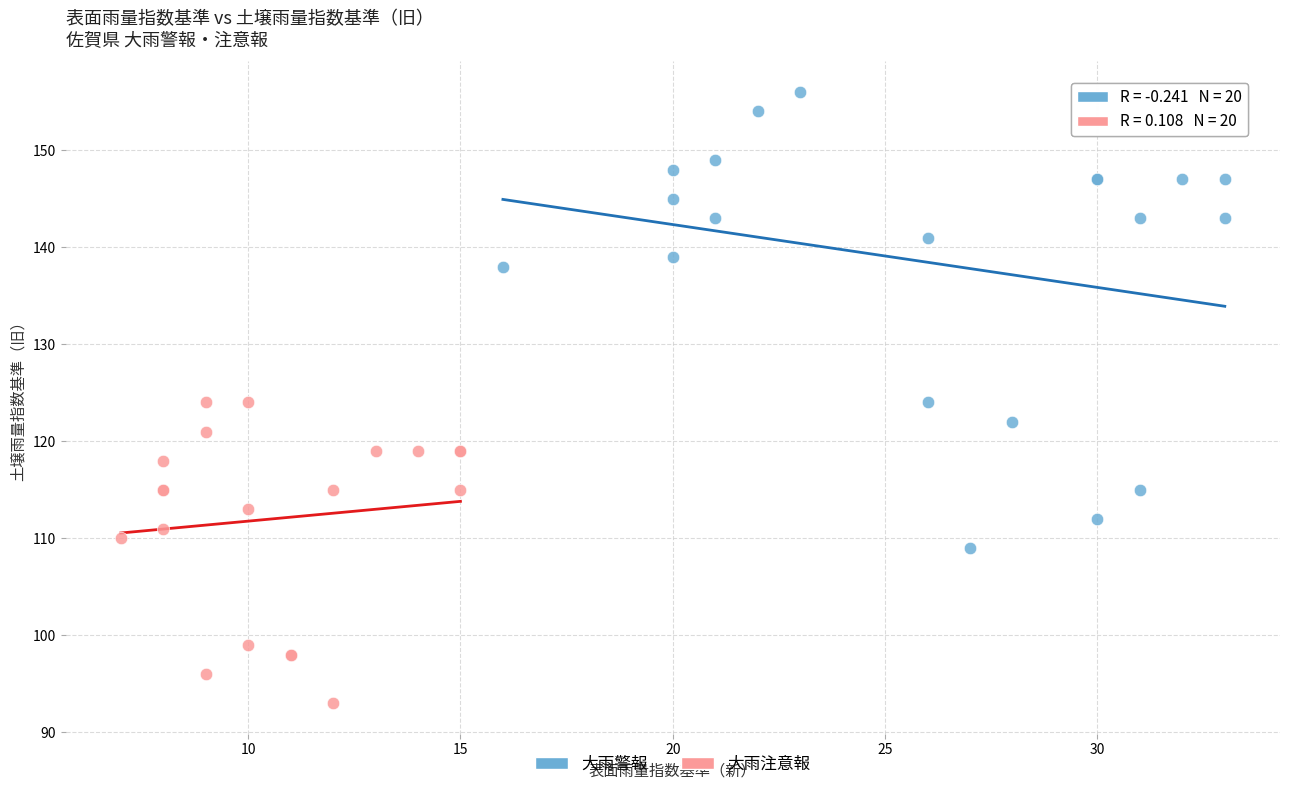

What are all the series names shown in the legend?

大雨警報, 大雨注意報